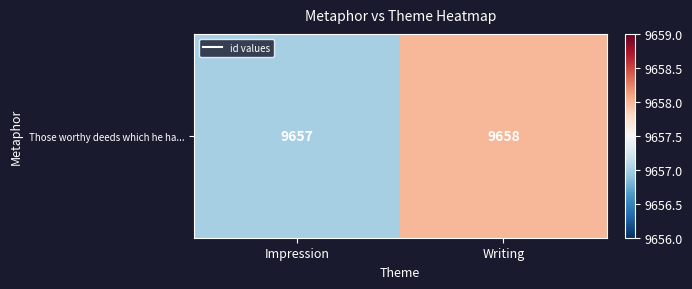

Count the number of data series in this chart.

1